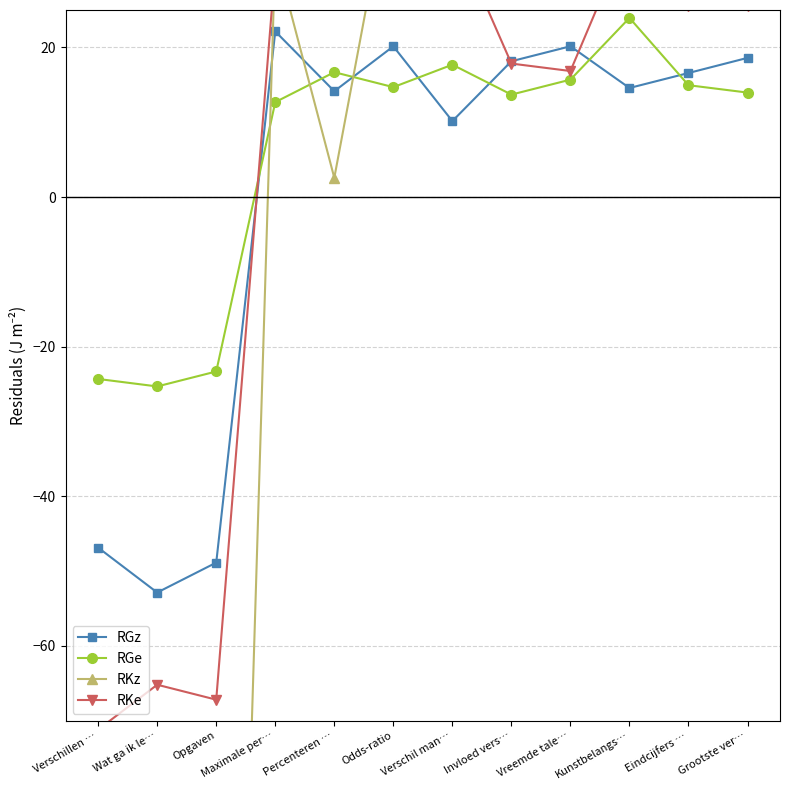

True or false: RKz has a value of 14.7 at Invloed vers….

False